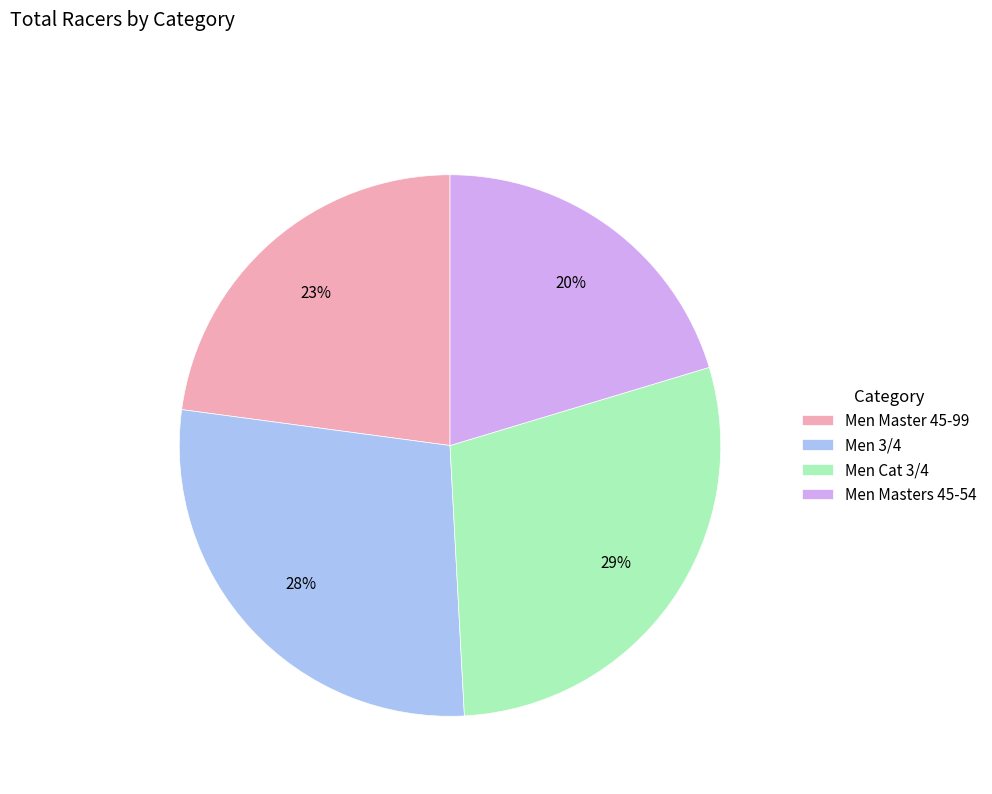

Which slice is the largest?

Men Cat 3/4